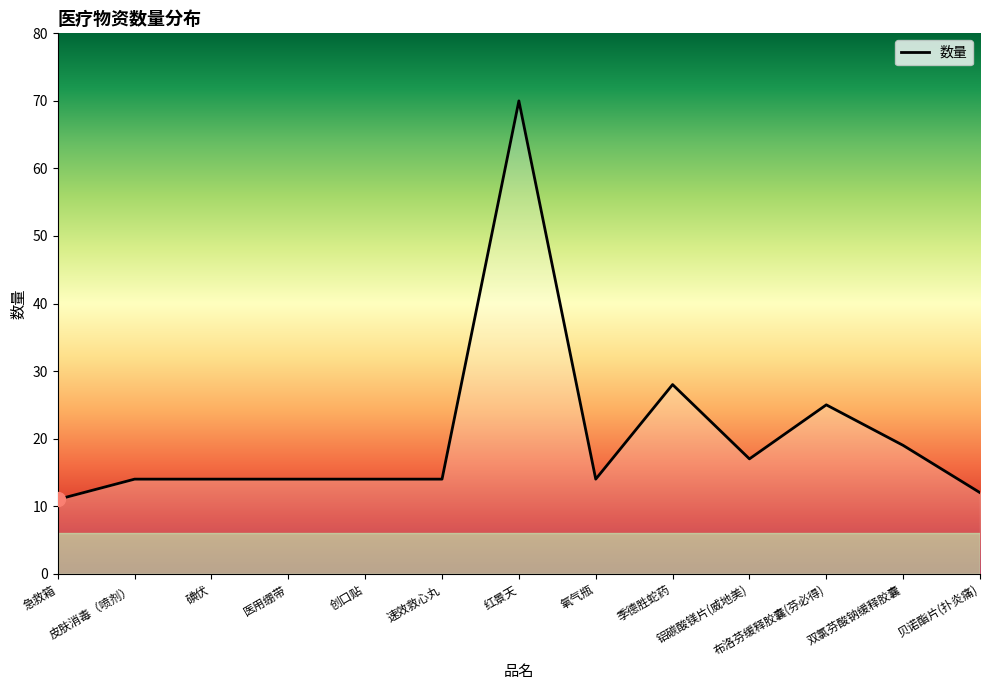

Is it true that the value at 布洛芬缓释胶囊(芬必得) is 25?

True